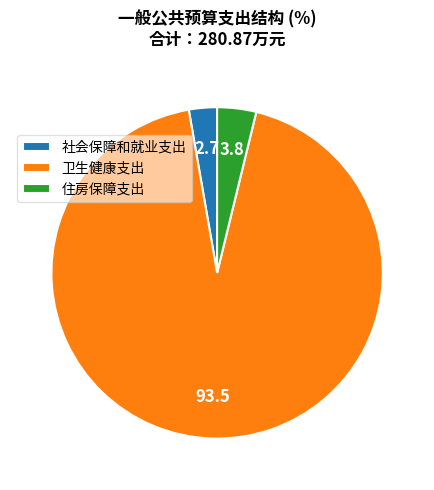

What is the smallest slice in the pie chart?

社会保障和就业支出